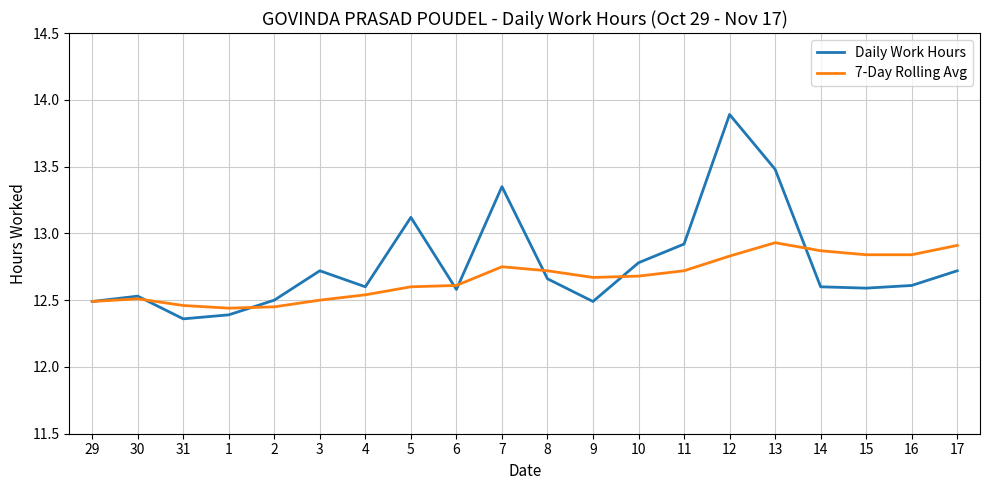

Which series has the largest range (max minus min)?

Daily Work Hours